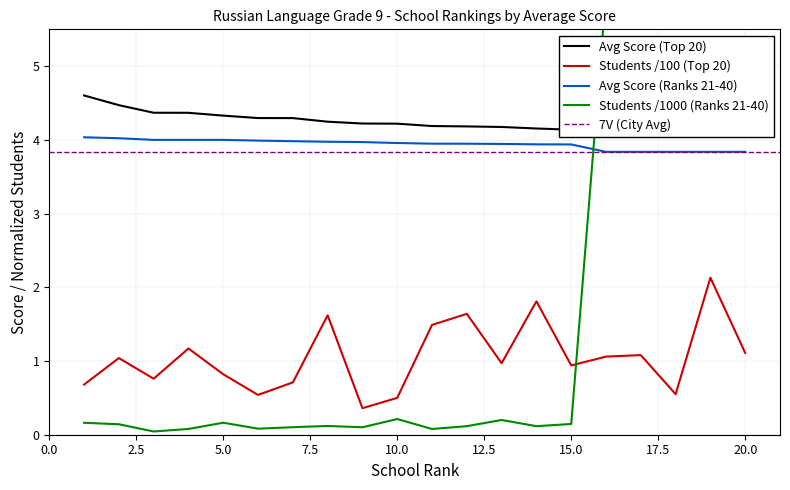

What is the greatest value displayed?

6.0